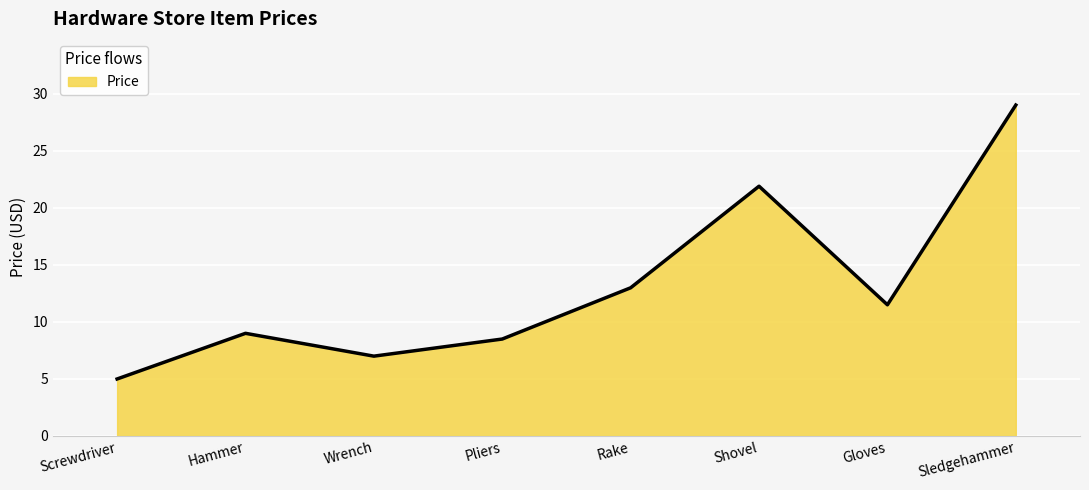

How many distinct data groups are displayed?

1